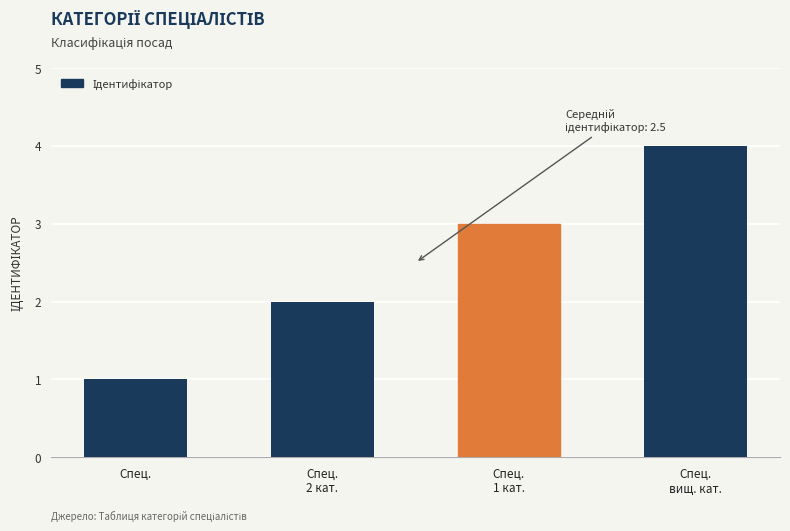

Reading left to right, extract all data points from this chart.

1	2	3	4